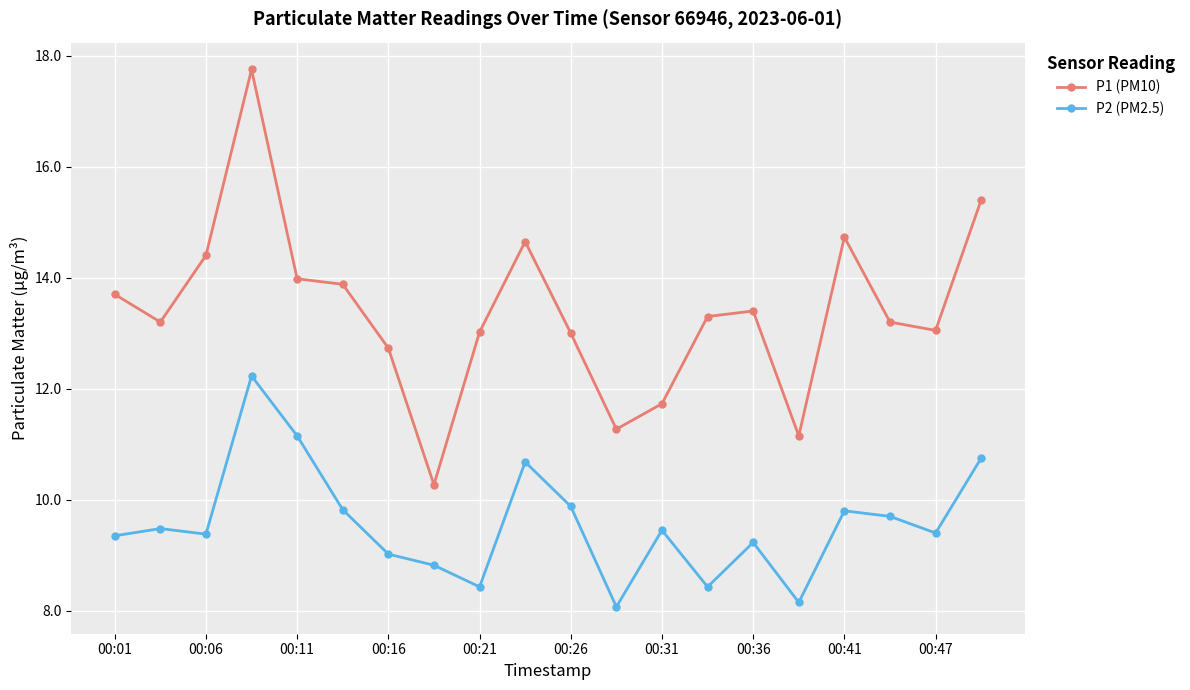

Rank the series by their maximum value, from highest to lowest.

P1 (PM10), P2 (PM2.5)